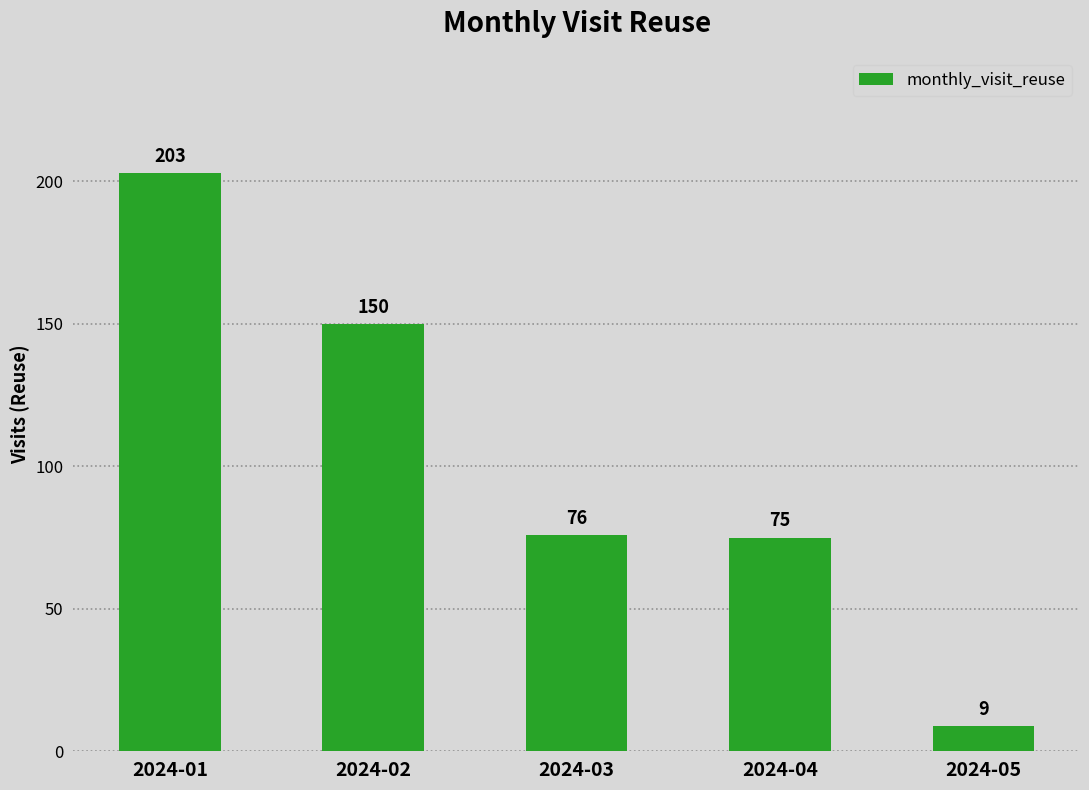

Reading left to right, transcribe all the data shown in this chart.

2024-01=203	2024-02=150	2024-03=76	2024-04=75	2024-05=9